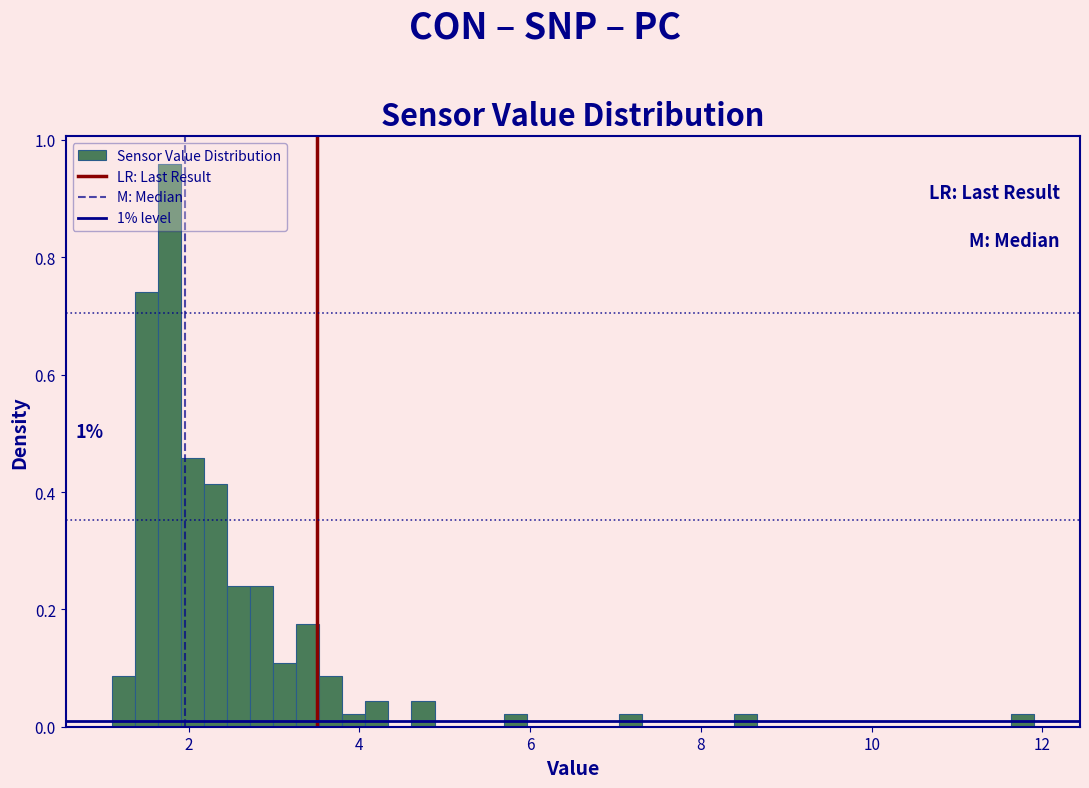

Read against the x-axis, roughly where is the centre of the tallest bar?

1.8